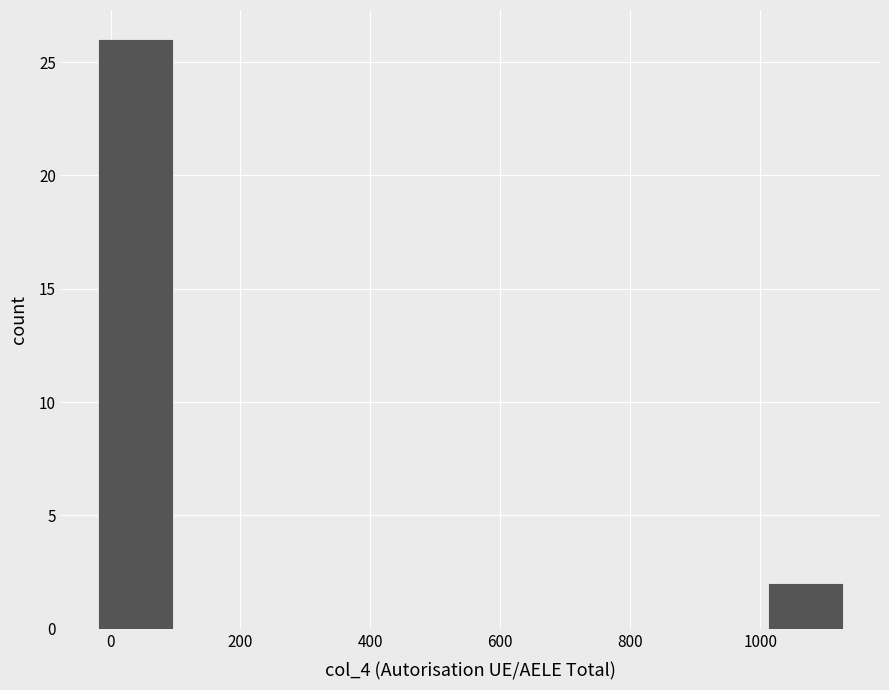

Reading left to right, list every bar in this chart as the range it spans on the x-axis followed by its height. Neither the bar edges nor the heights are printed on the chart, so give them approximately, as read against the axes.

-20 to 100: 26
100 to 220: 0
220 to 320: 0
320 to 440: 0
440 to 560: 0
560 to 660: 0
660 to 780: 0
780 to 900: 0
900 to 1020: 0
1020 to 1120: 2